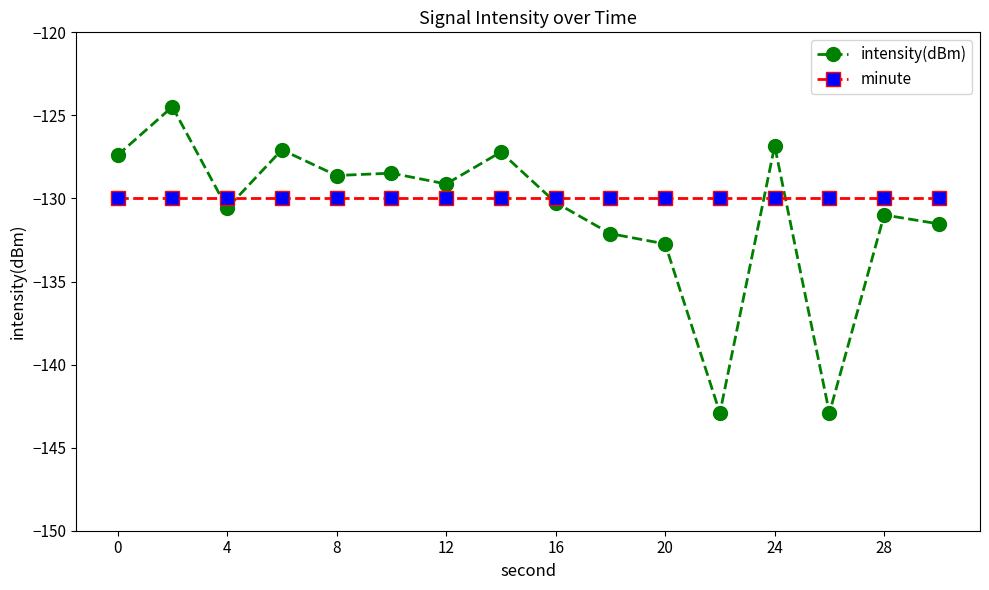

After their last crossing, which series has the higher values: intensity(dBm) or minute?

minute